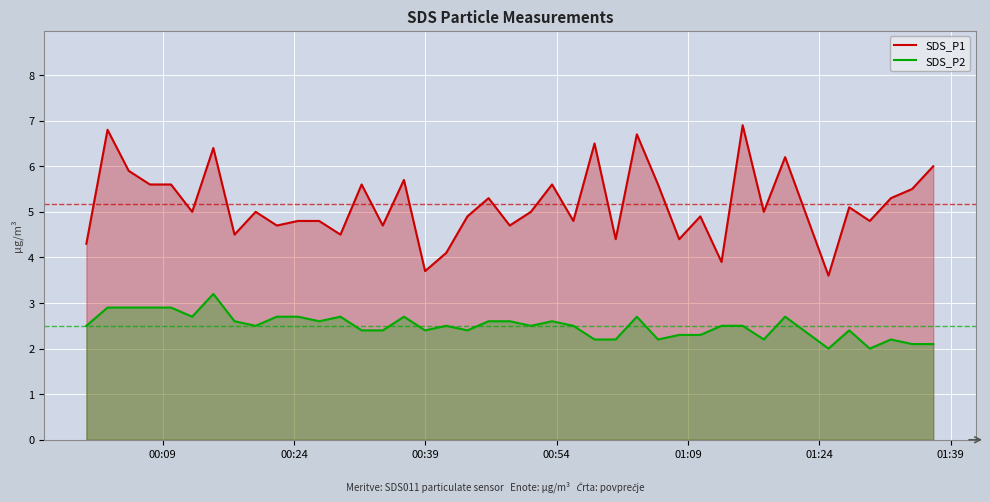

True or false: SDS_P2 and SDS_P1 cross at least once.

False